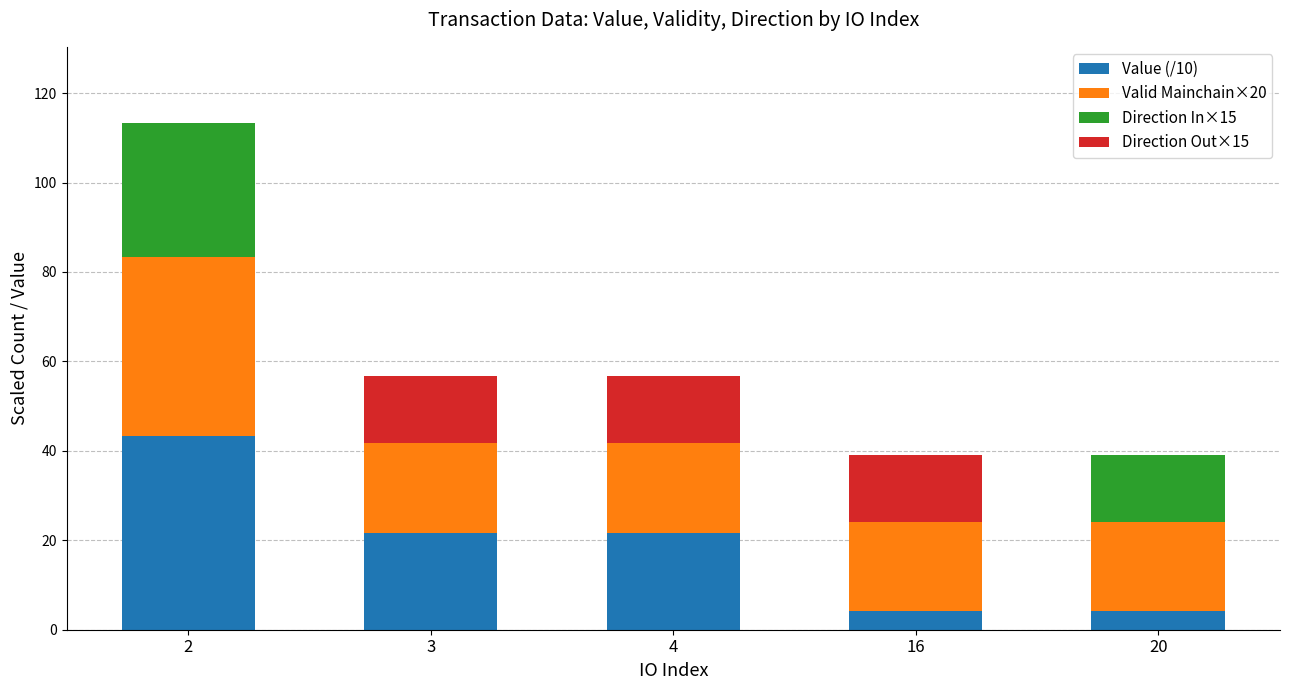

Are the bars grouped side by side (vs. stacked)?

No